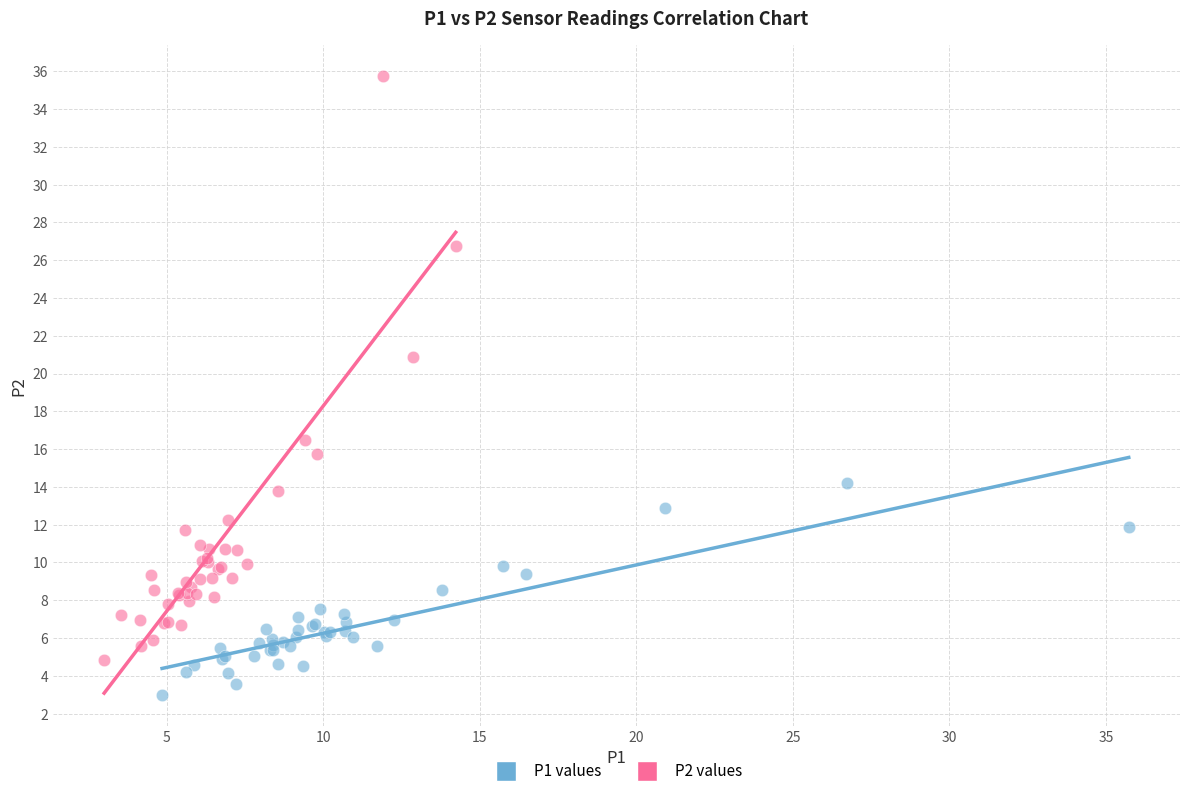

Which series contains the highest Y value?

P2 values